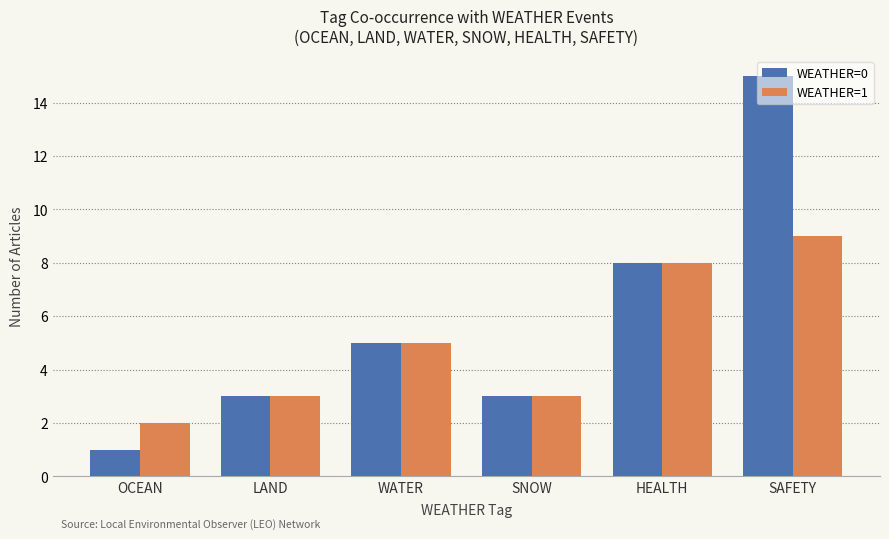

At which label does WEATHER=1 reach its peak?

SAFETY